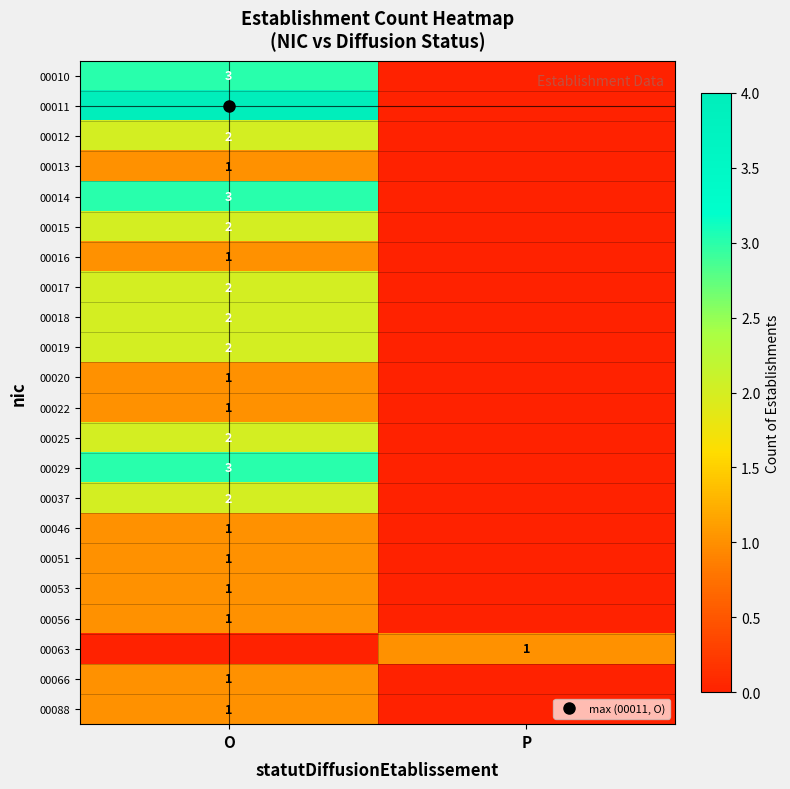

The value of 00053 at O is 1. True or false?

True